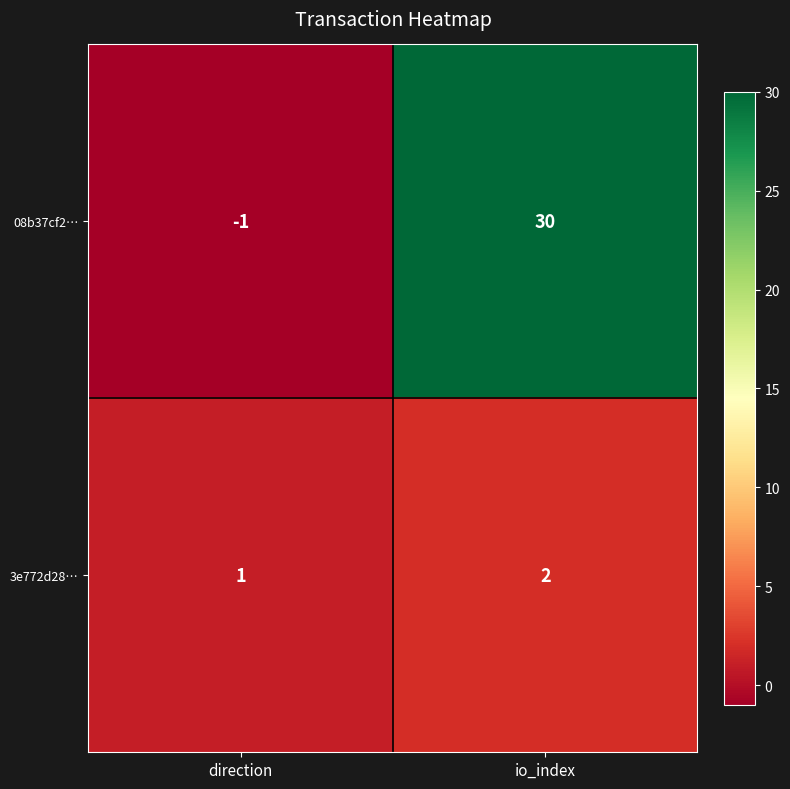

At which label is 3e772d28… closest to 1?

direction